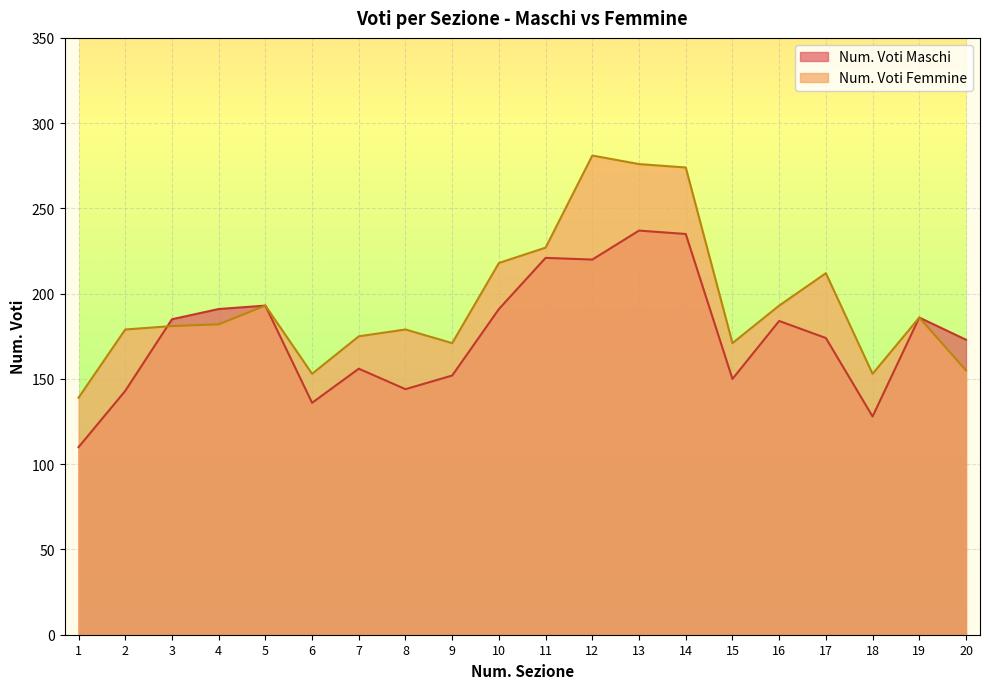

At how many categories does at least one series exceed 211?

6